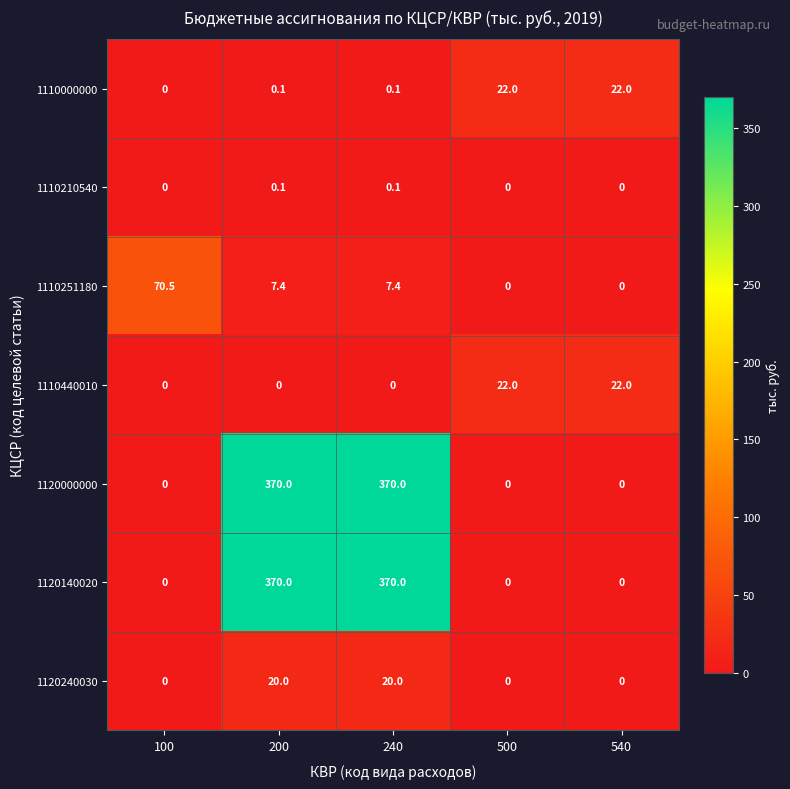

What is the sum of all 1120240030 values?

40.0